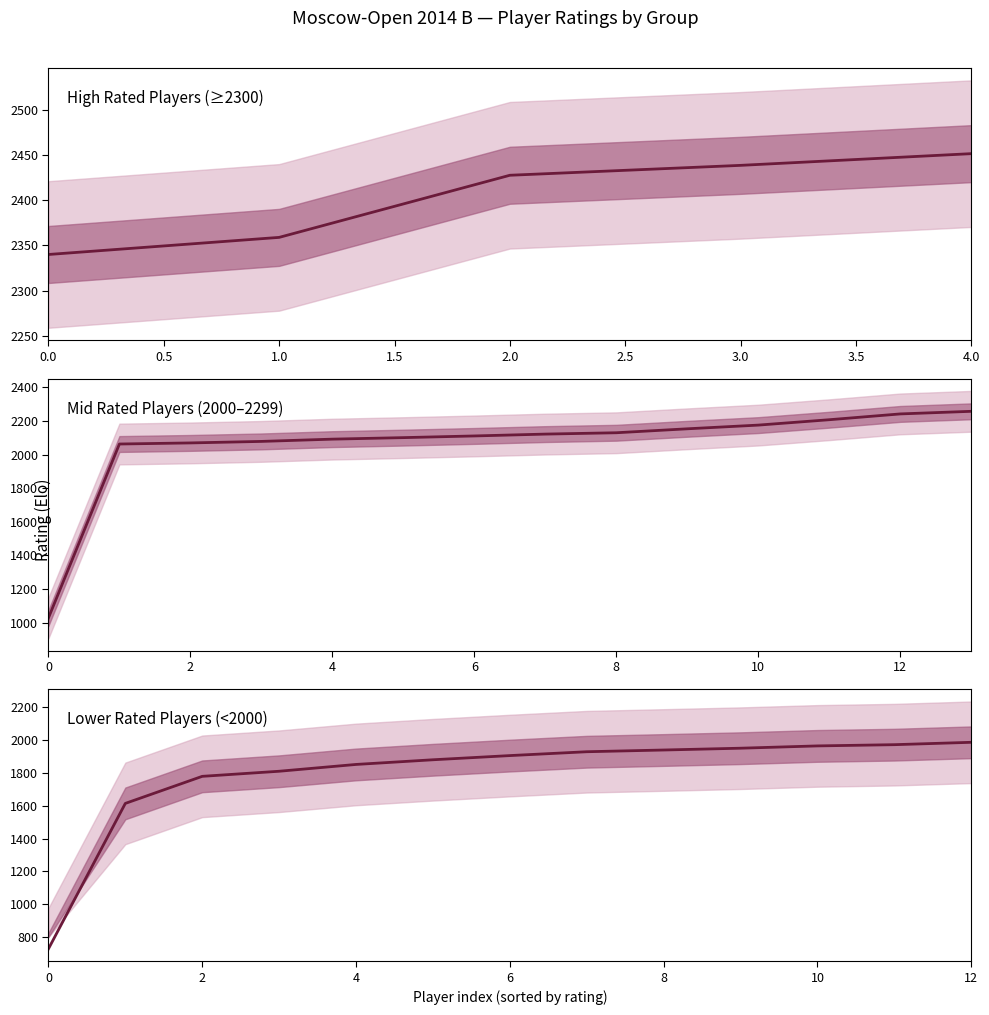

The RUS series shows 952 at 1. True or false?

False